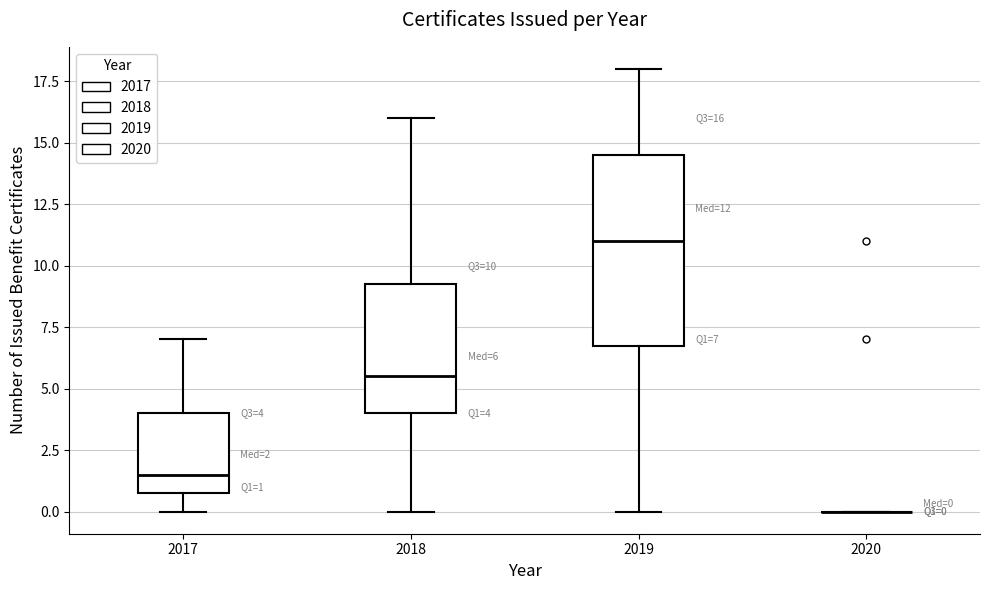

Which box is the tallest, from its lower edge to its upper edge?

2019